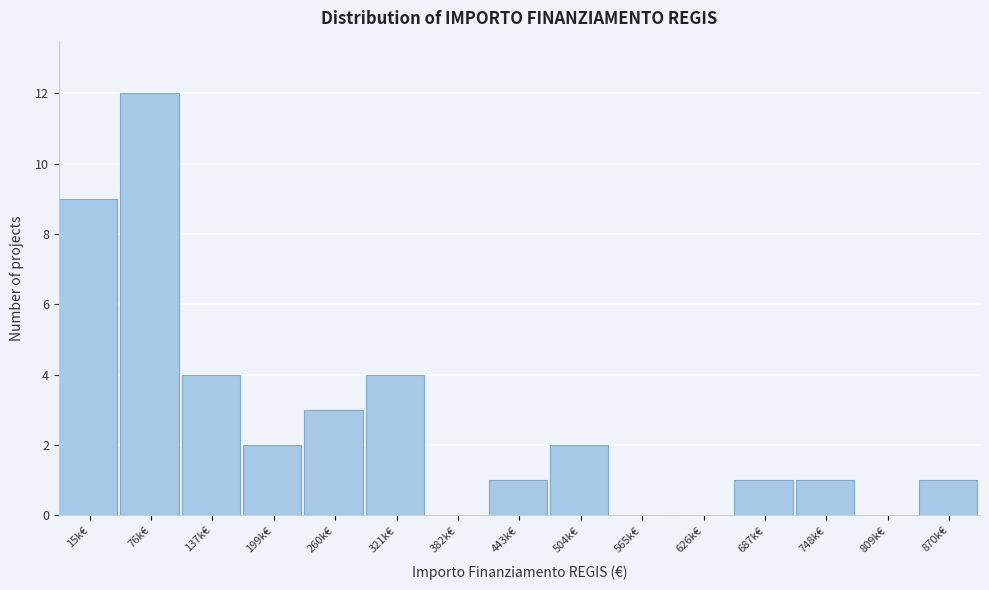

Reading right to left, list all the values displayed in this chart.

870k€=1	809k€=0	748k€=1	687k€=1	626k€=0	565k€=0	504k€=2	443k€=1	382k€=0	321k€=4	260k€=3	199k€=2	137k€=4	76k€=12	15k€=9